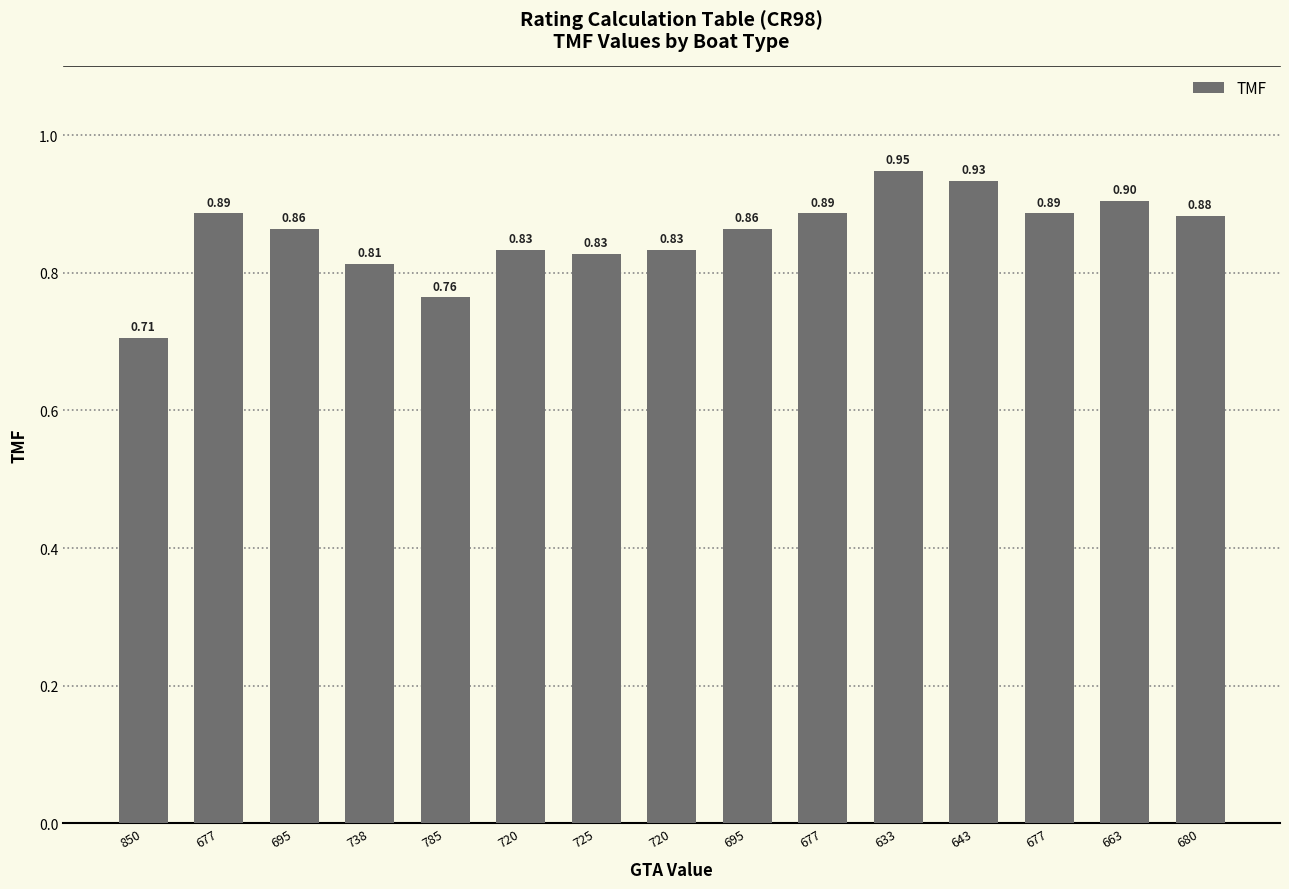

Reading right to left, transcribe all the data shown in this chart.

680=0.9	663=0.9	677=0.9	643=0.9	633=0.9	677=0.9	695=0.9	720=0.8	725=0.8	720=0.8	785=0.8	738=0.8	695=0.9	677=0.9	850=0.7